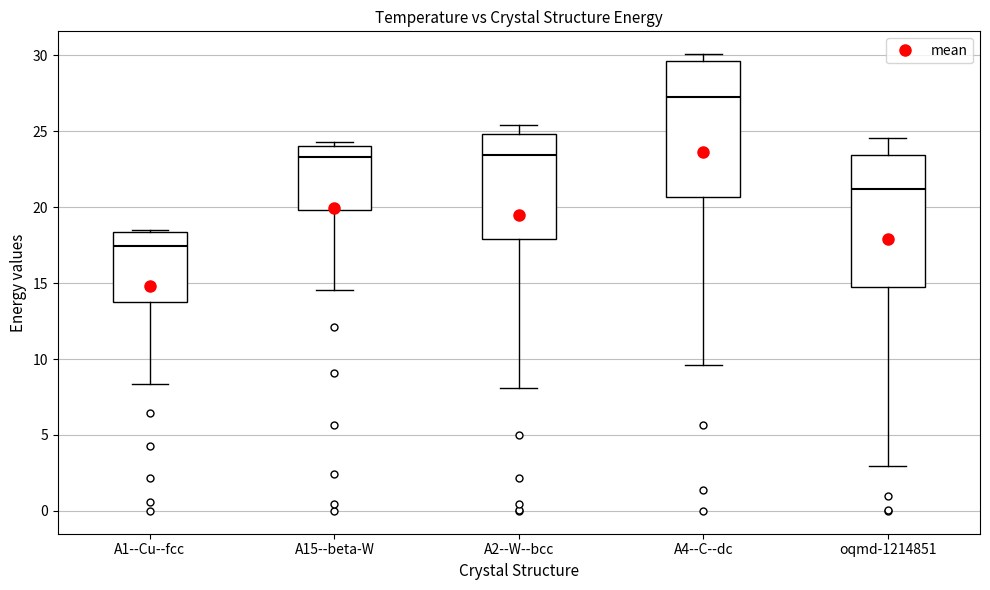

Reading left to right, transcribe this box plot: for each box, give where its median line is, the range the box spans, and where its two whiskers end, as read against the y-axis. The values are not printed on the chart, so give them approximately, as read against the axis.

A1--Cu--fcc: median 17.5, box 14.0 to 18.5, whiskers 8.5 to 18.5 (just above the box's upper edge)
A15--beta-W: median 23.5, box 20.0 to 24.0, whiskers 14.5 to 24.5
A2--W--bcc: median 23.5, box 18.0 to 25.0, whiskers 8.0 to 25.5
A4--C--dc: median 27.0, box 20.5 to 29.5, whiskers 9.5 to 30.0
oqmd-1214851: median 21.0, box 15.0 to 23.5, whiskers 3.0 to 24.5